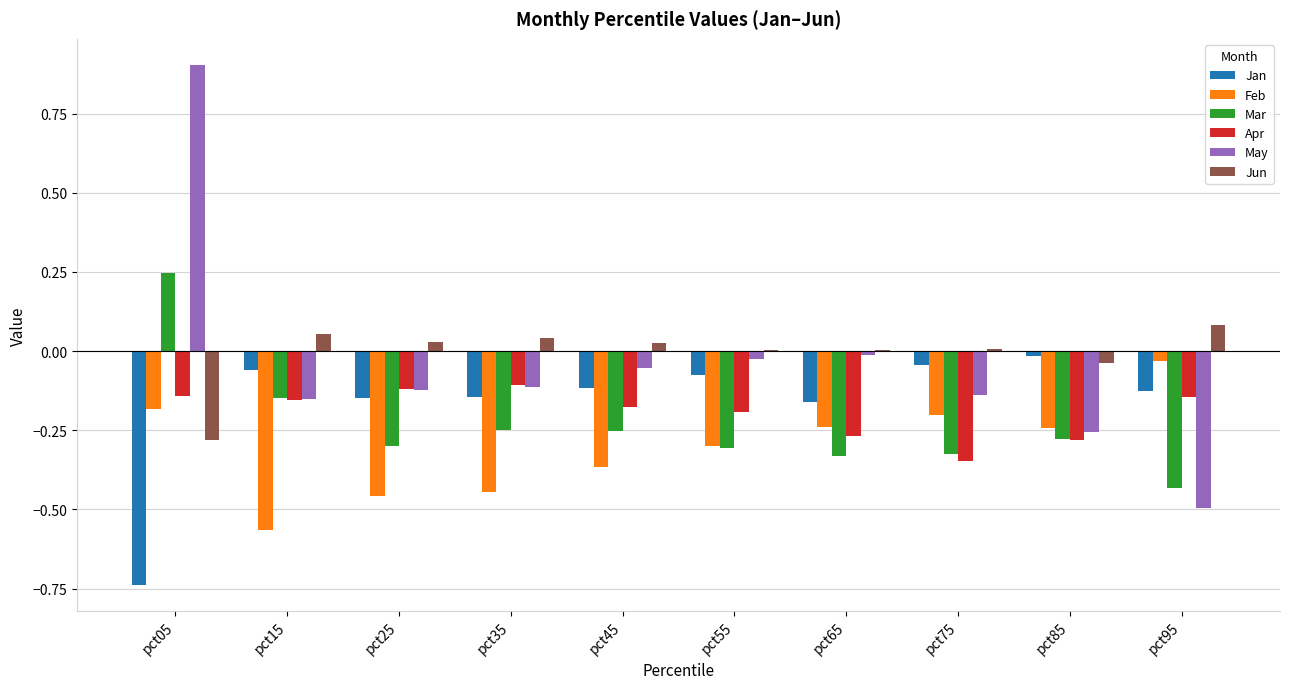

Which category has the highest value across all series?

pct05